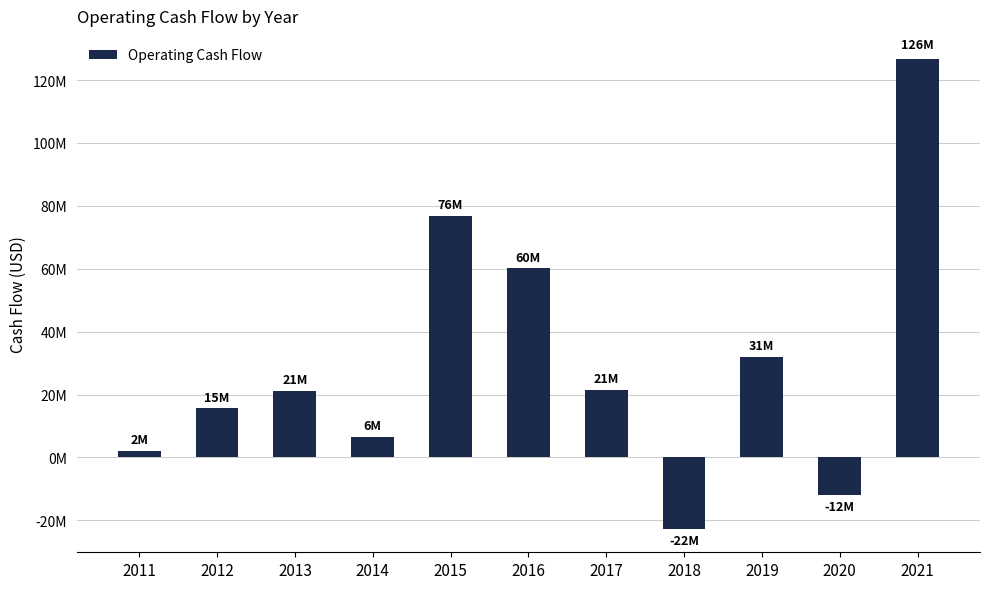

How many values are above zero?

9